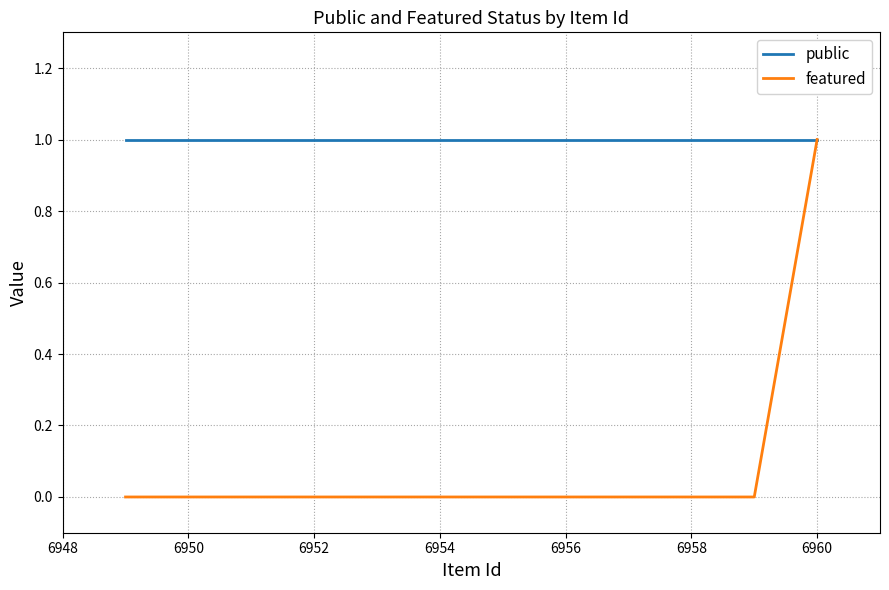

What is the approximate value of public at 6960?

1